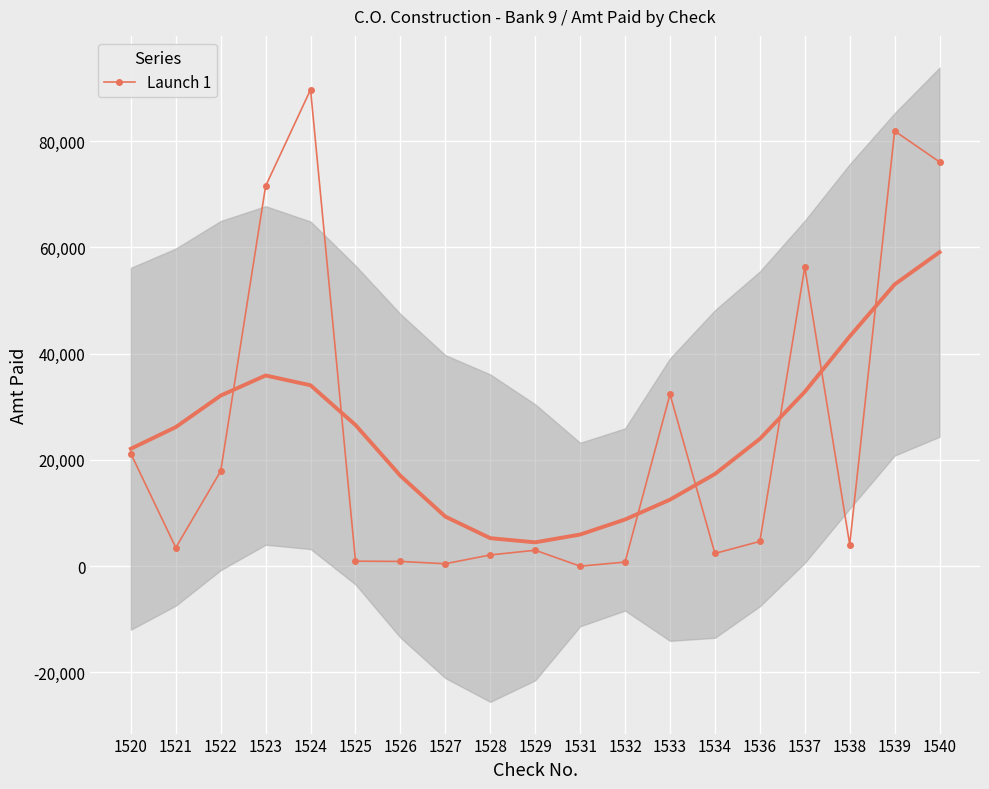

What is the change in value from 1522 to 1536?

-13243.7